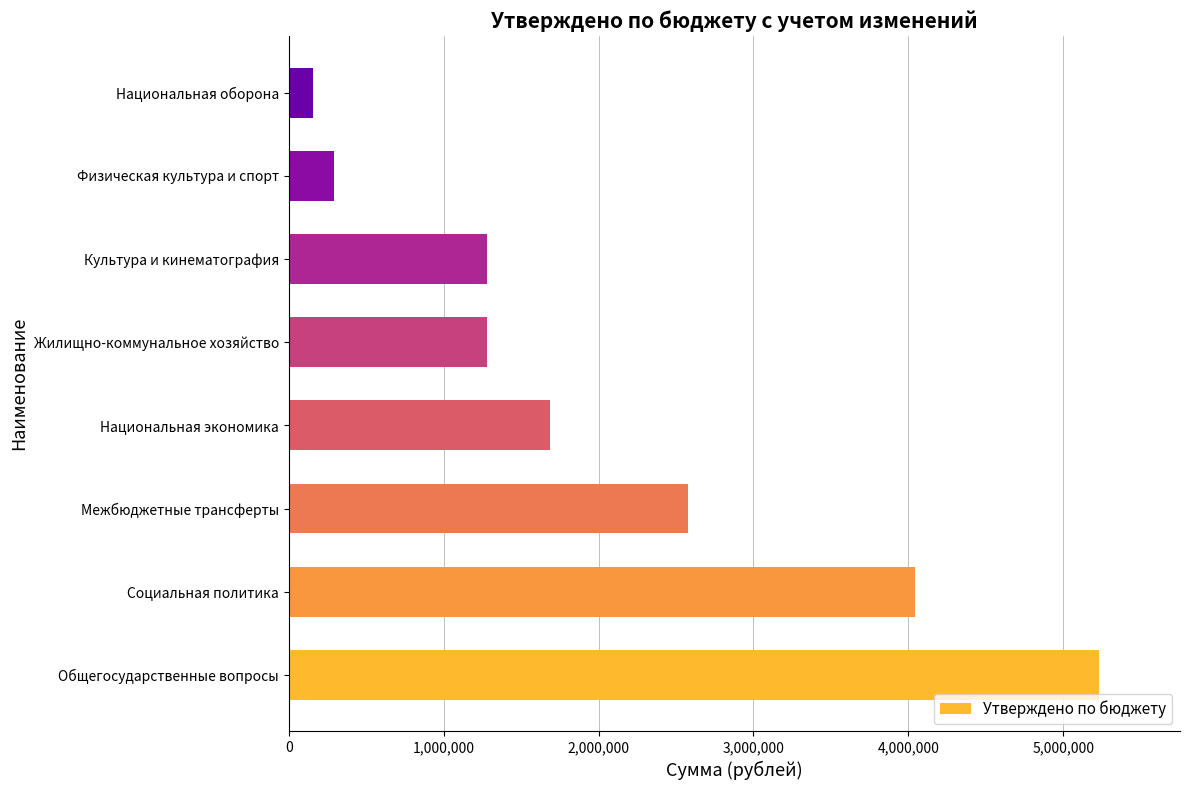

The chart shows a value of 1282814.7 at Жилищно-коммунальное хозяйство. True or false?

True